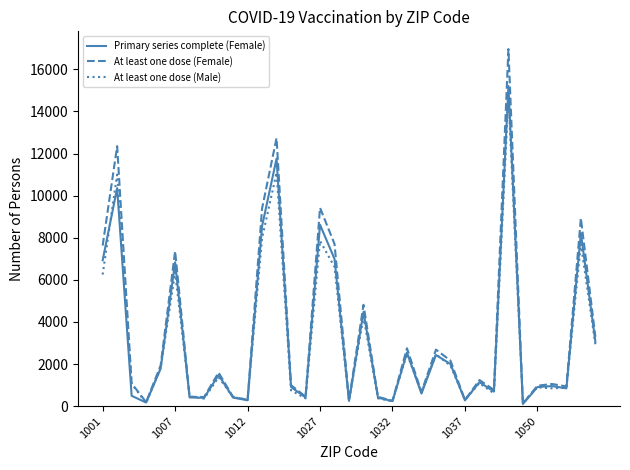

What is the maximum value for At least one dose (Male)?

14679